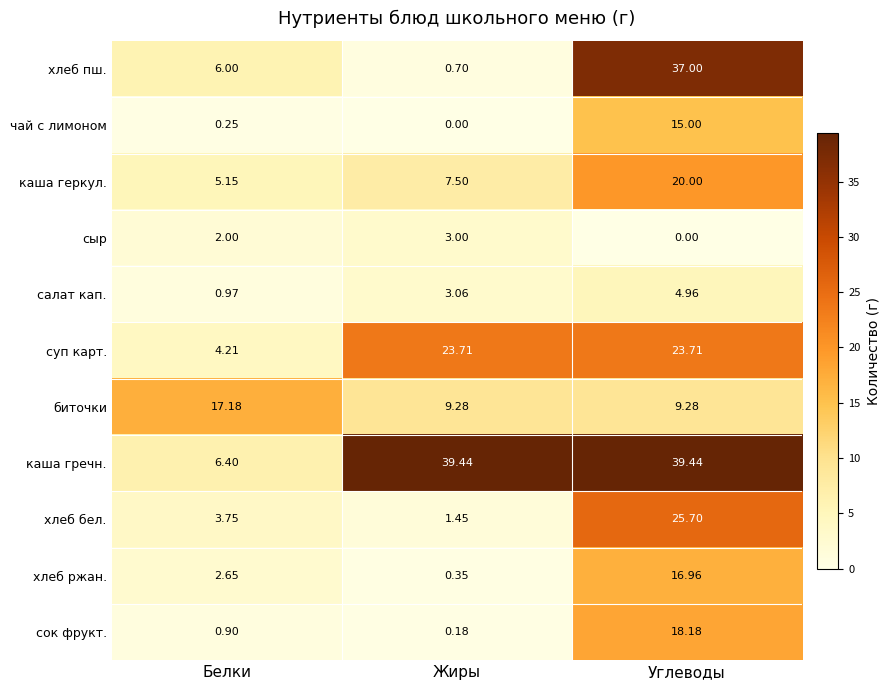

What is the spread (max minus min) of values at Белки?

16.9